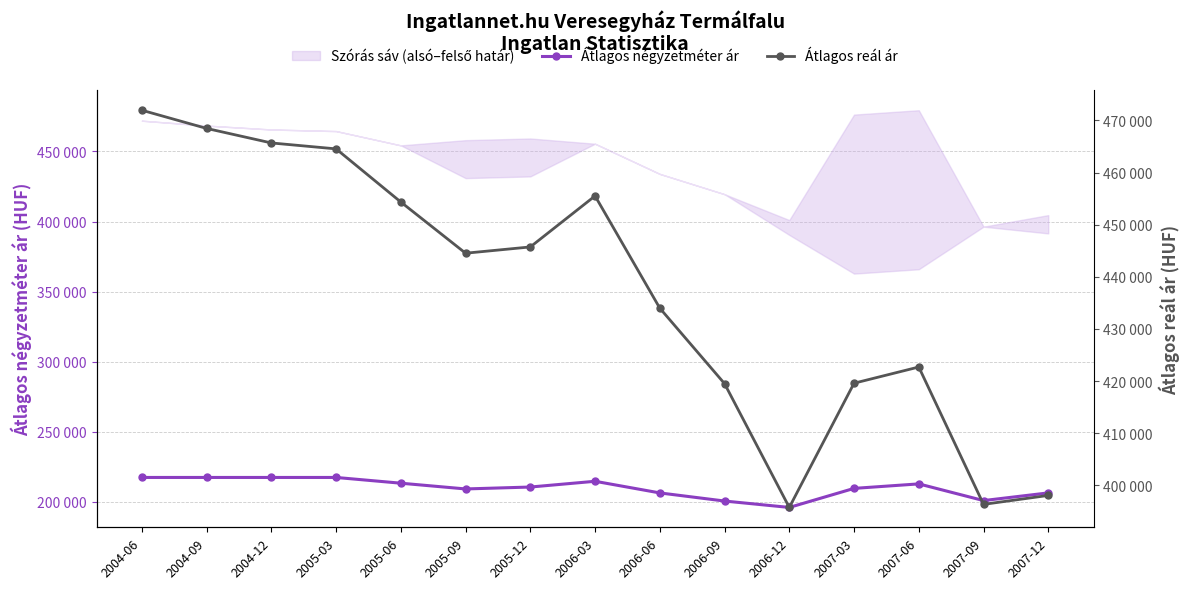

Where does the Átlagos reál ár series first go above 444520?

2004-06